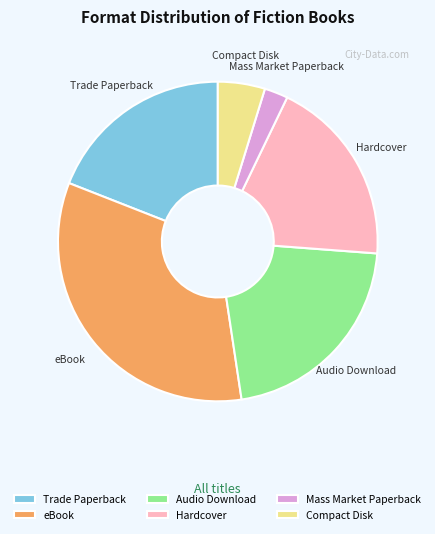

Count the number of slices in the pie.

6